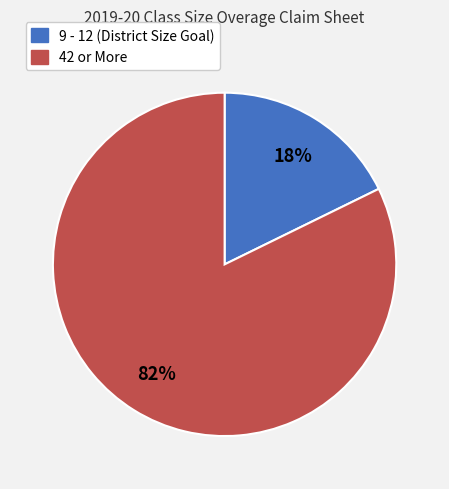

Is there any slice that represents more than half of the pie?

Yes